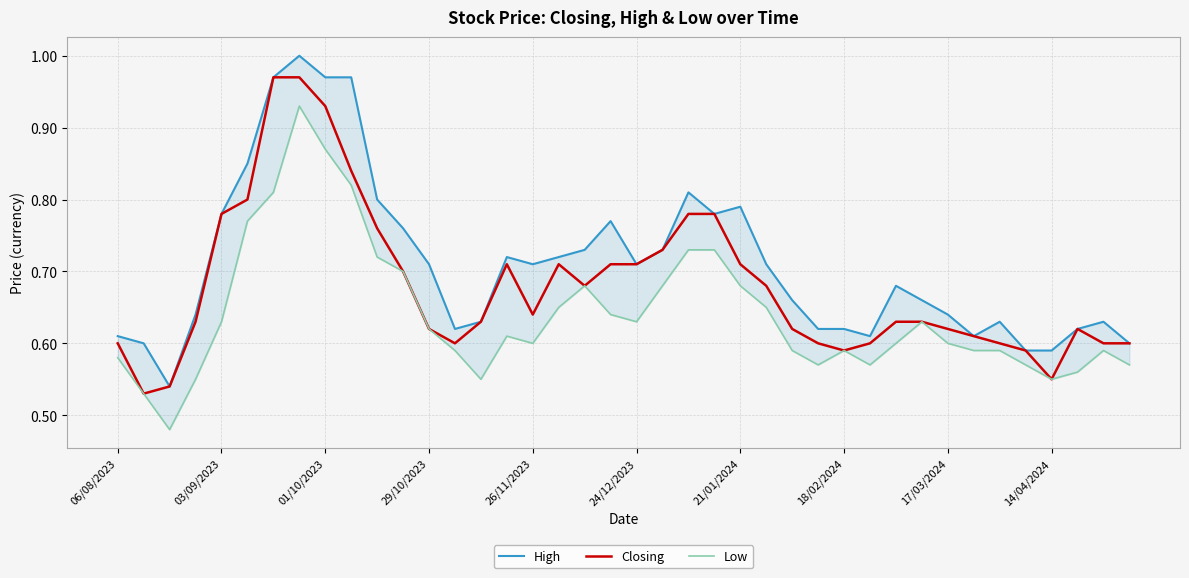

What is the average value of the Low series?

0.6